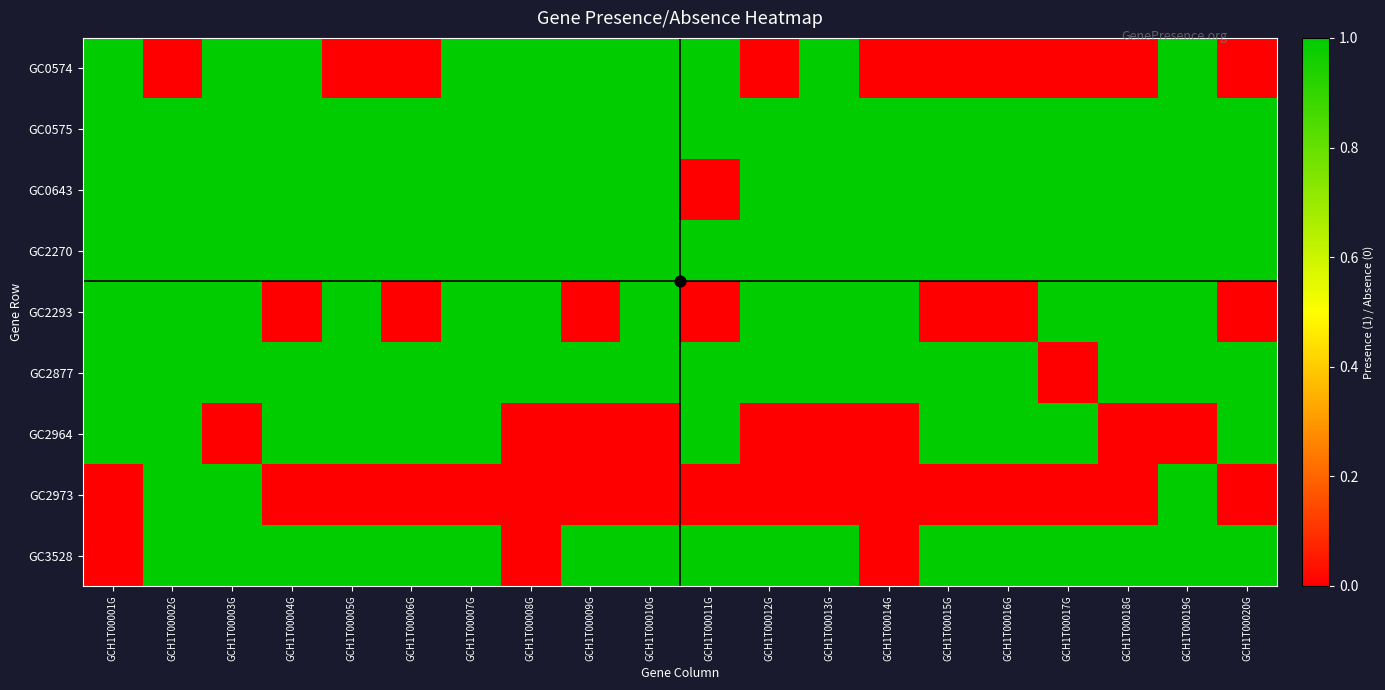

At GCH1T00015G, list the series in order from largest to smallest.

GC0575, GC0643, GC2270, GC2877, GC2964, GC3528, GC0574, GC2293, GC2973